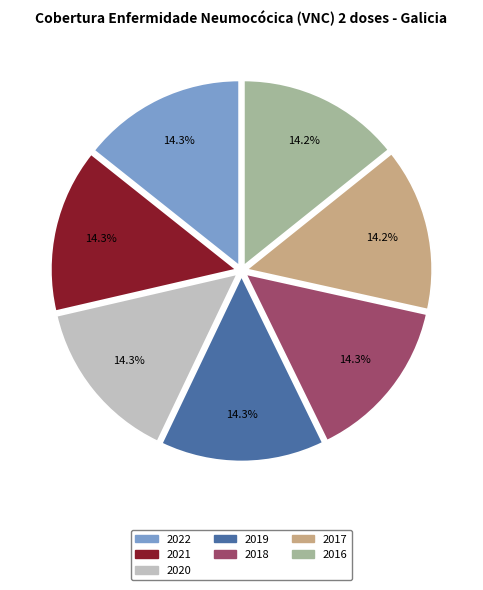

Do 2017 and 2018 together represent more than half of the pie?

No